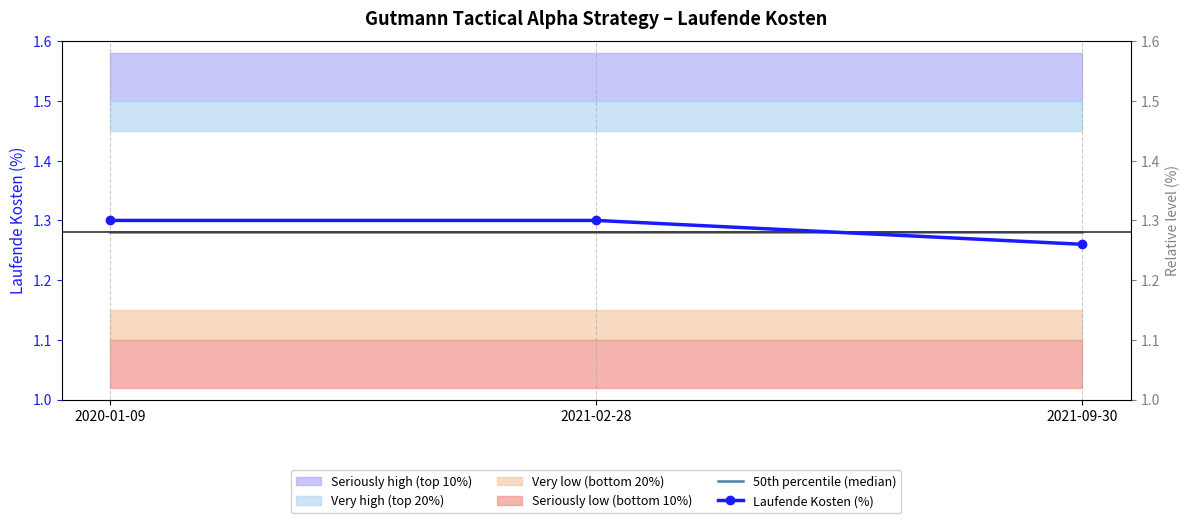

Which series has the largest range (max minus min)?

Laufende Kosten (%)